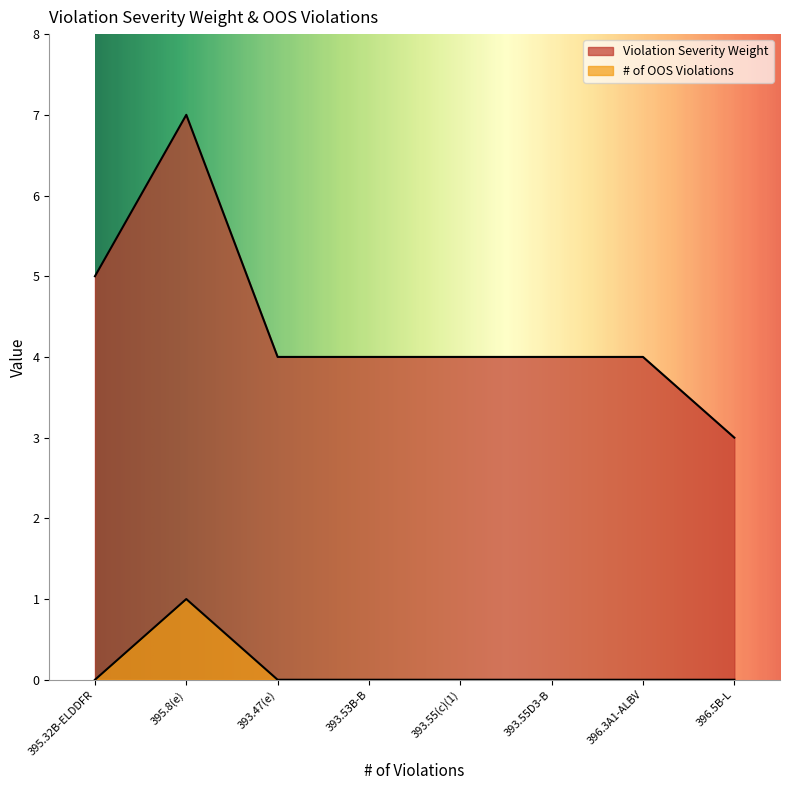

Reading left to right, list all the values displayed in this chart.

Violation Severity Weight: 5	7	4	4	4	4	4	3
# of OOS Violations: 0	1	0	0	0	0	0	0